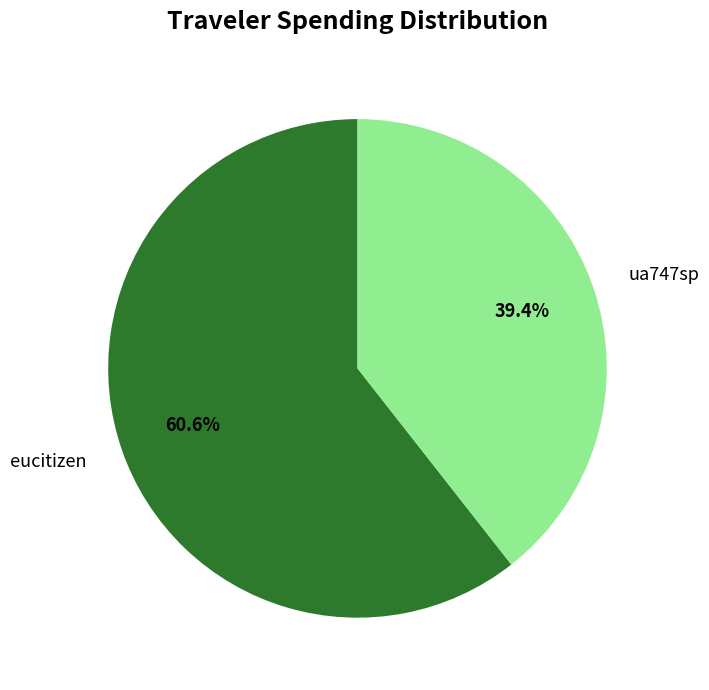

What is the ratio of the value at eucitizen to the value at ua747sp?

1.5